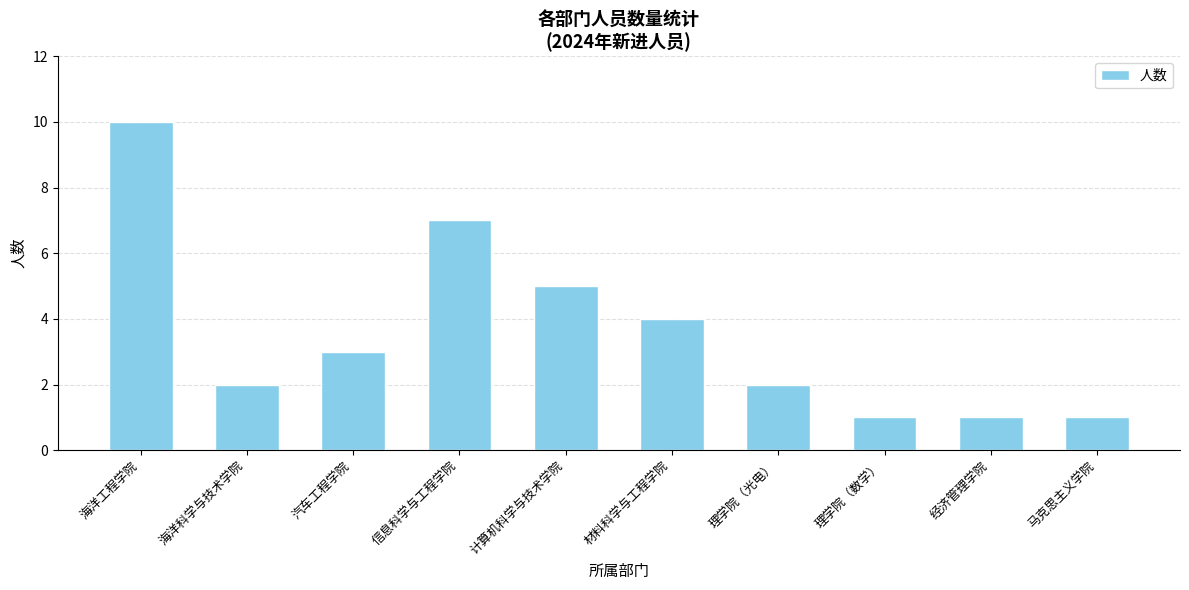

What is the change in value from 海洋工程学院 to 海洋科学与技术学院?

-8